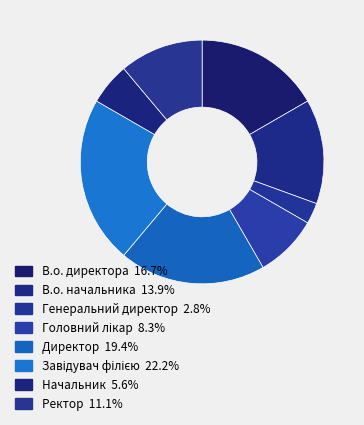

How many slices are in this pie chart?

8